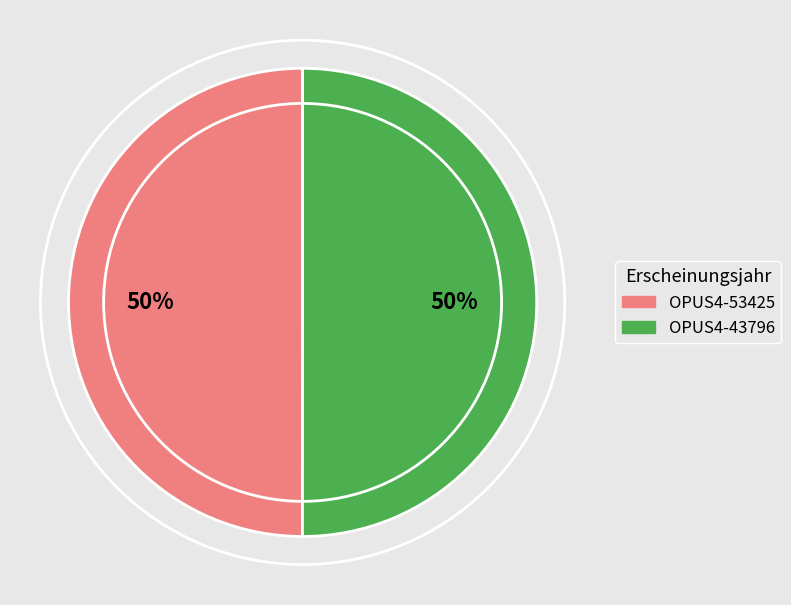

To the nearest percent, what is the average slice percentage?

50%